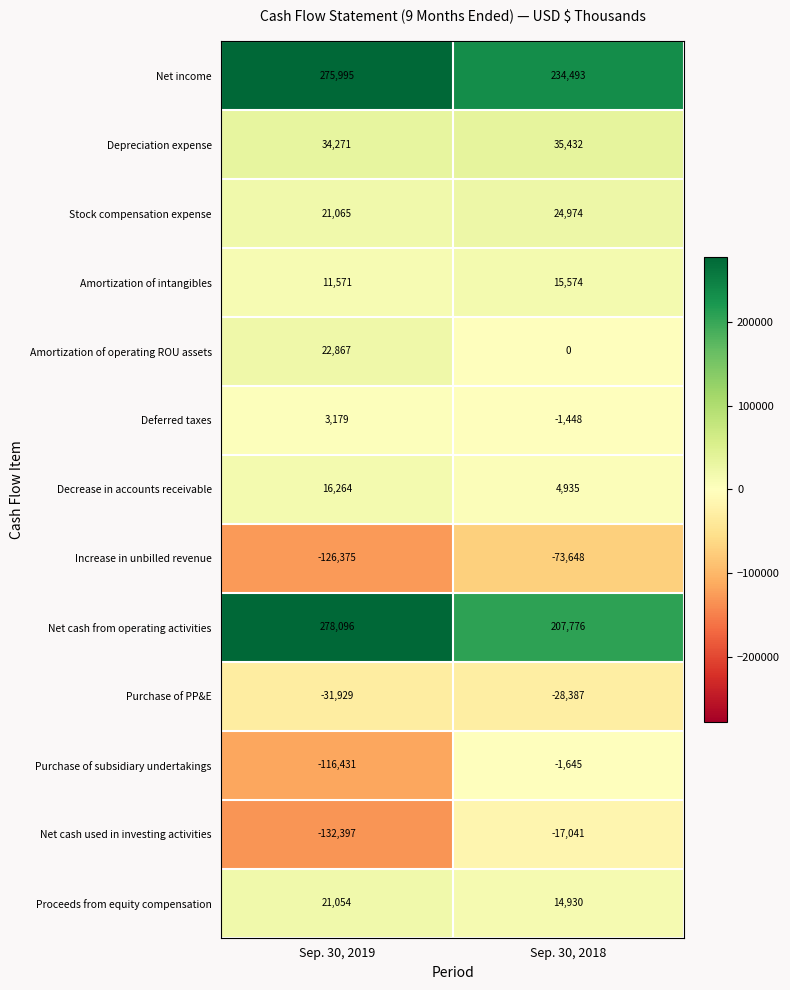

What is the total value across all series at Sep. 30, 2019?

277230